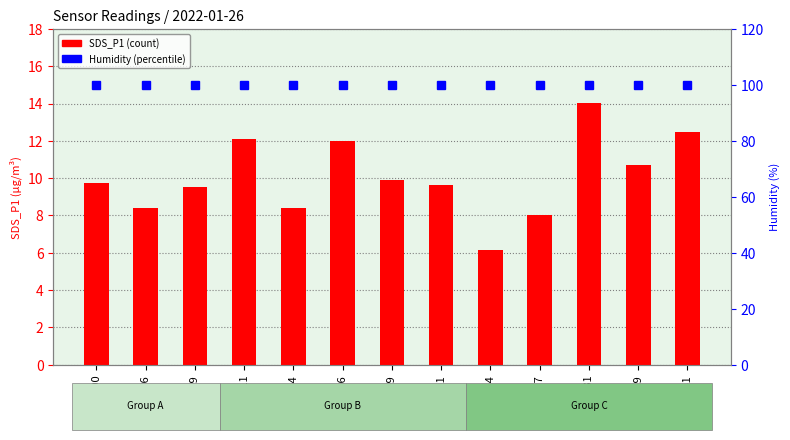

What is the value of the SDS_P1 bar at the 12th from the left?

10.7